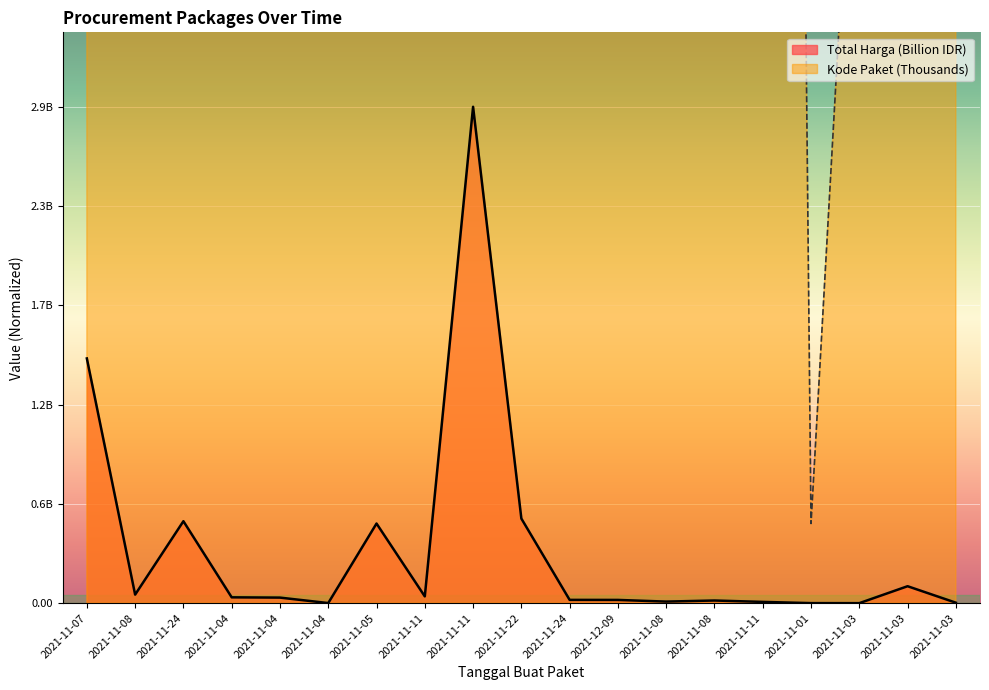

True or false: Kode Paket and Total Harga cross at least once.

False